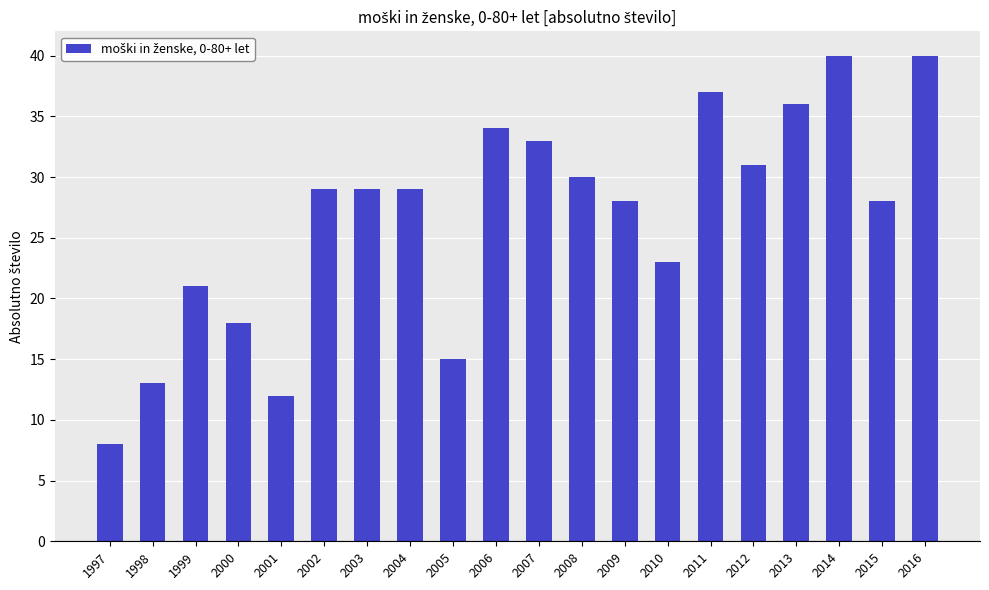

Reading left to right, list all the values displayed in this chart.

8	13	21	18	12	29	29	29	15	34	33	30	28	23	37	31	36	40	28	40